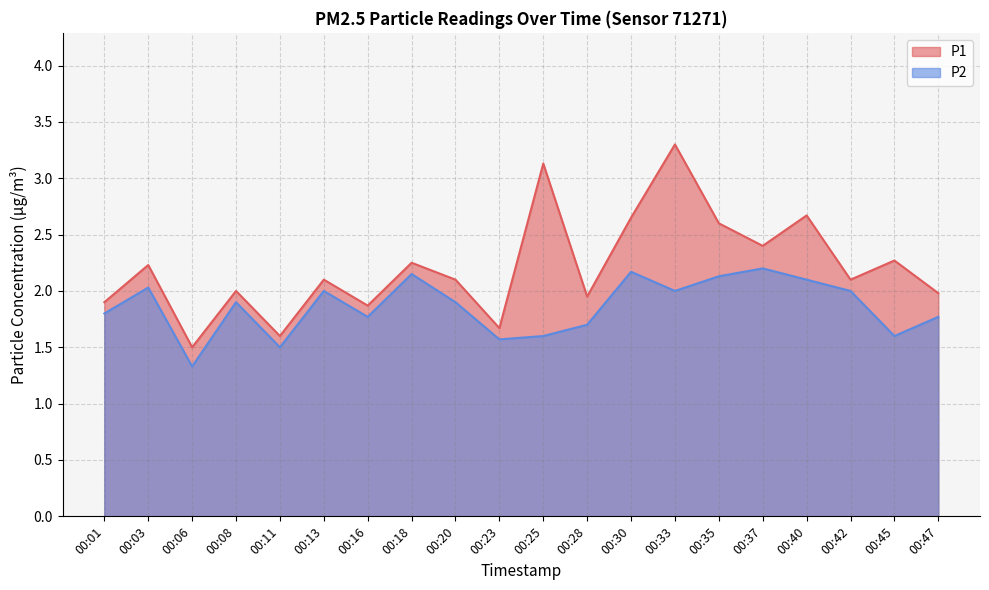

True or false: P1 has more than 1 interior local peaks.

True